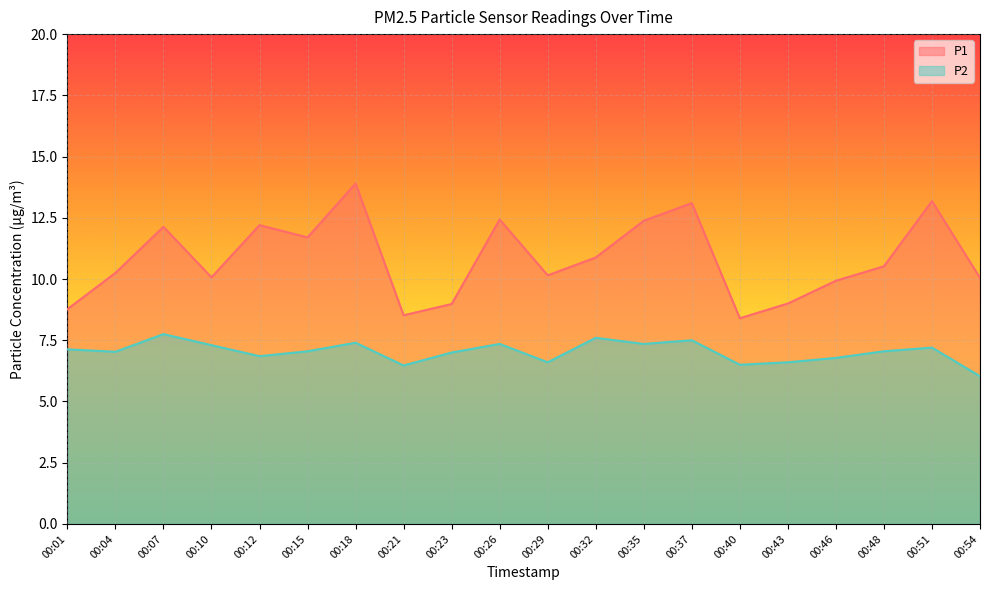

True or false: P2 and P1 cross at least once.

False